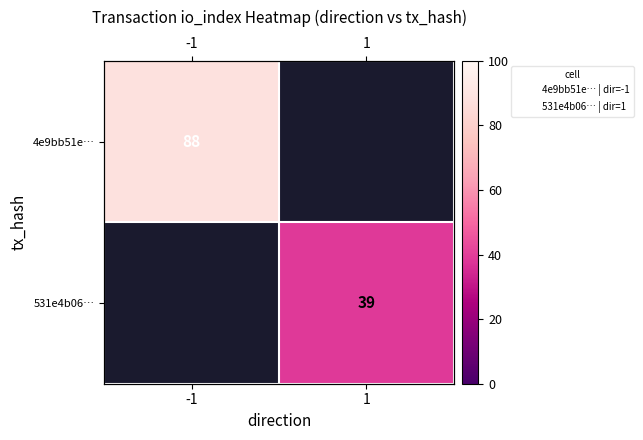

How many values in 4e9bb51e… are above zero?

1